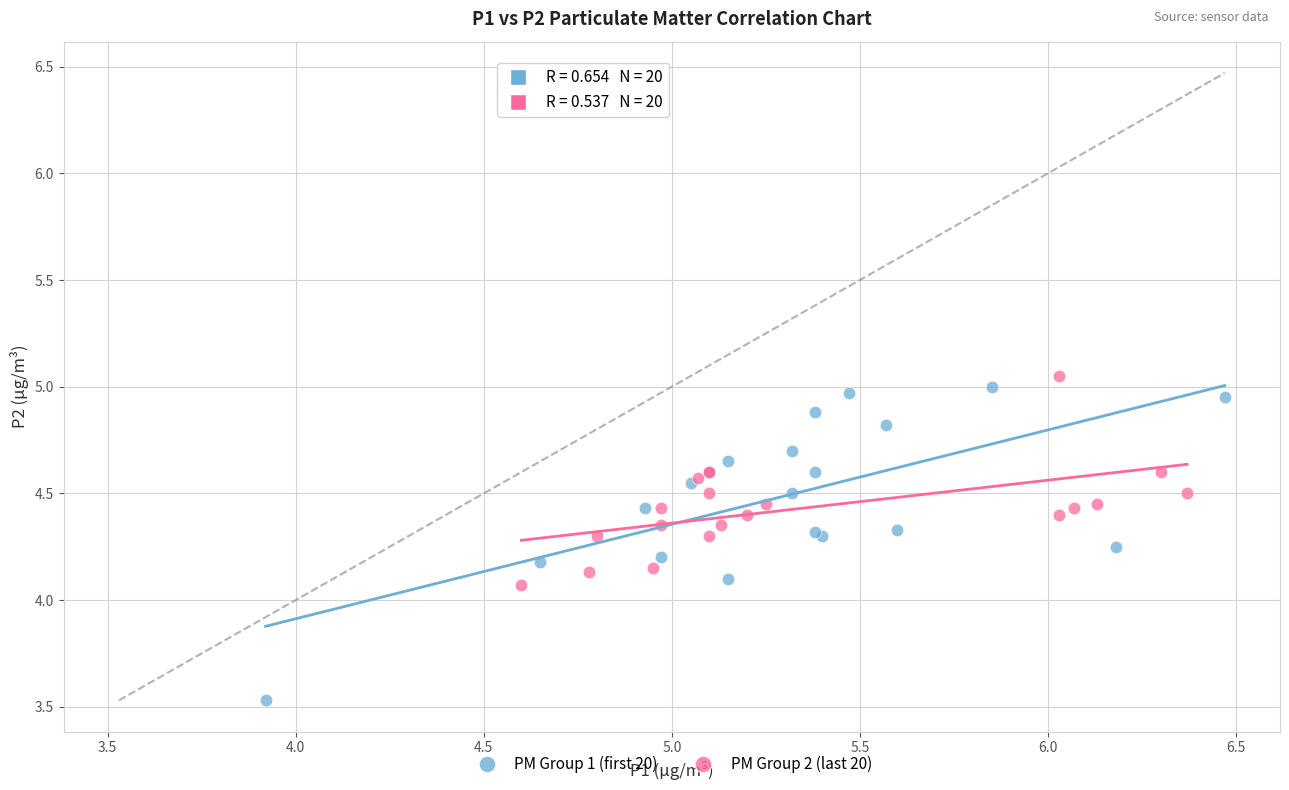

Which series reaches the minimum Y coordinate?

PM Group 1 (first 20)